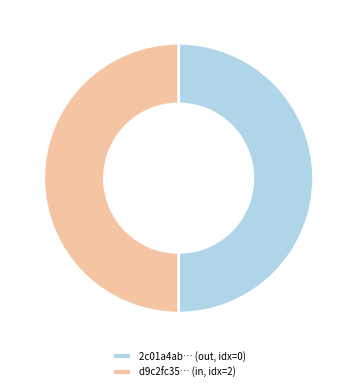

Is it true that 2c01a4ab… (out, idx=0) is 50% of the pie?

True